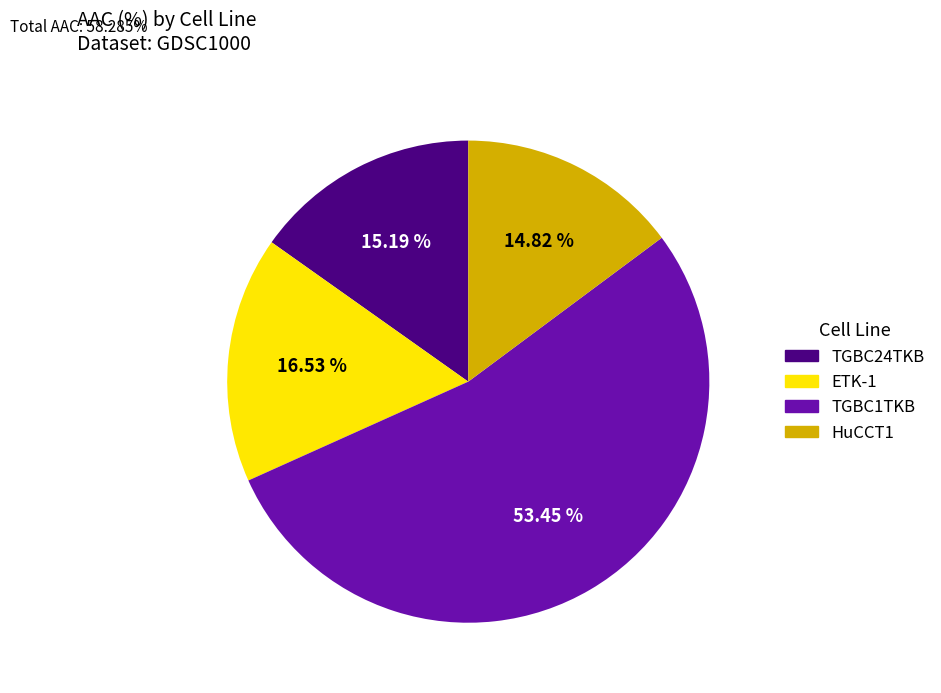

Is TGBC1TKB the majority of the pie?

Yes